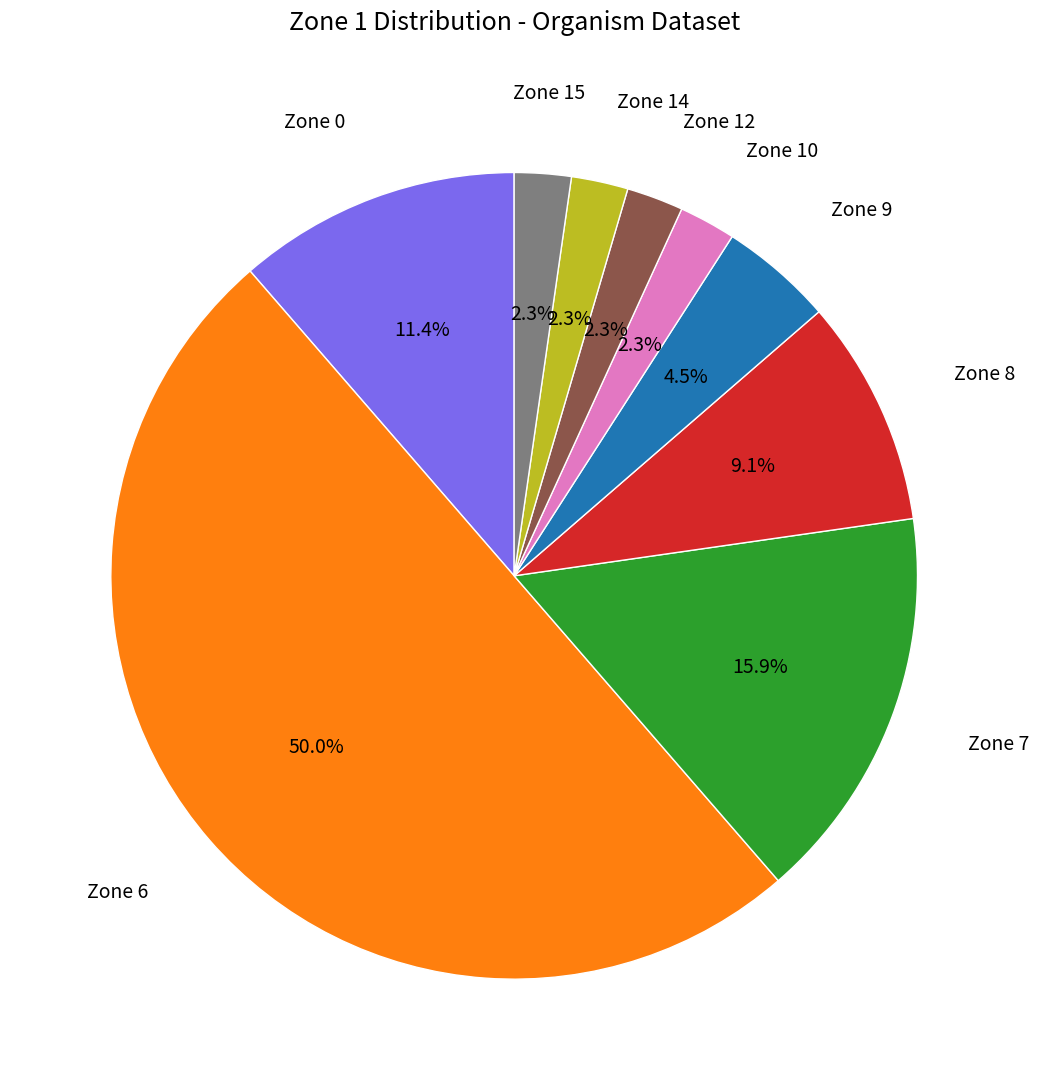

Rank the categories by value from highest to lowest.

Zone 6, Zone 7, Zone 0, Zone 8, Zone 9, Zone 10, Zone 12, Zone 14, Zone 15